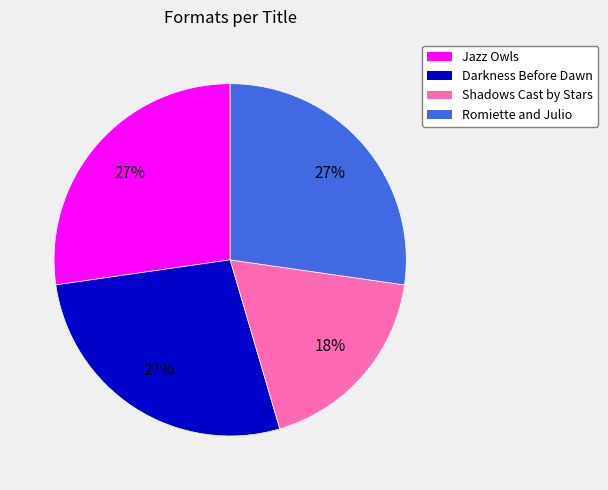

What is the smallest slice in the pie chart?

Shadows Cast by Stars